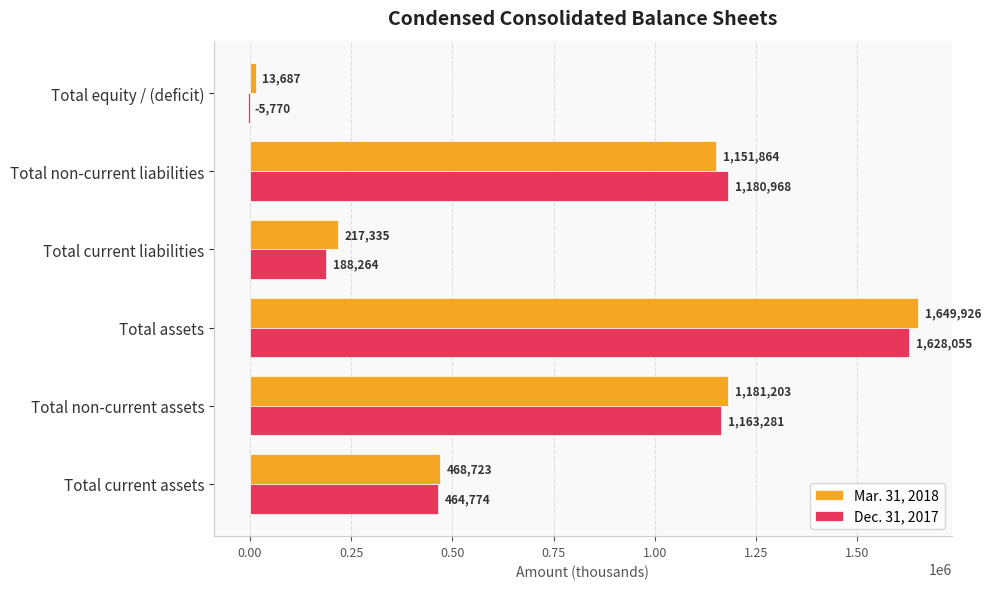

What is the greatest value displayed?

1649926